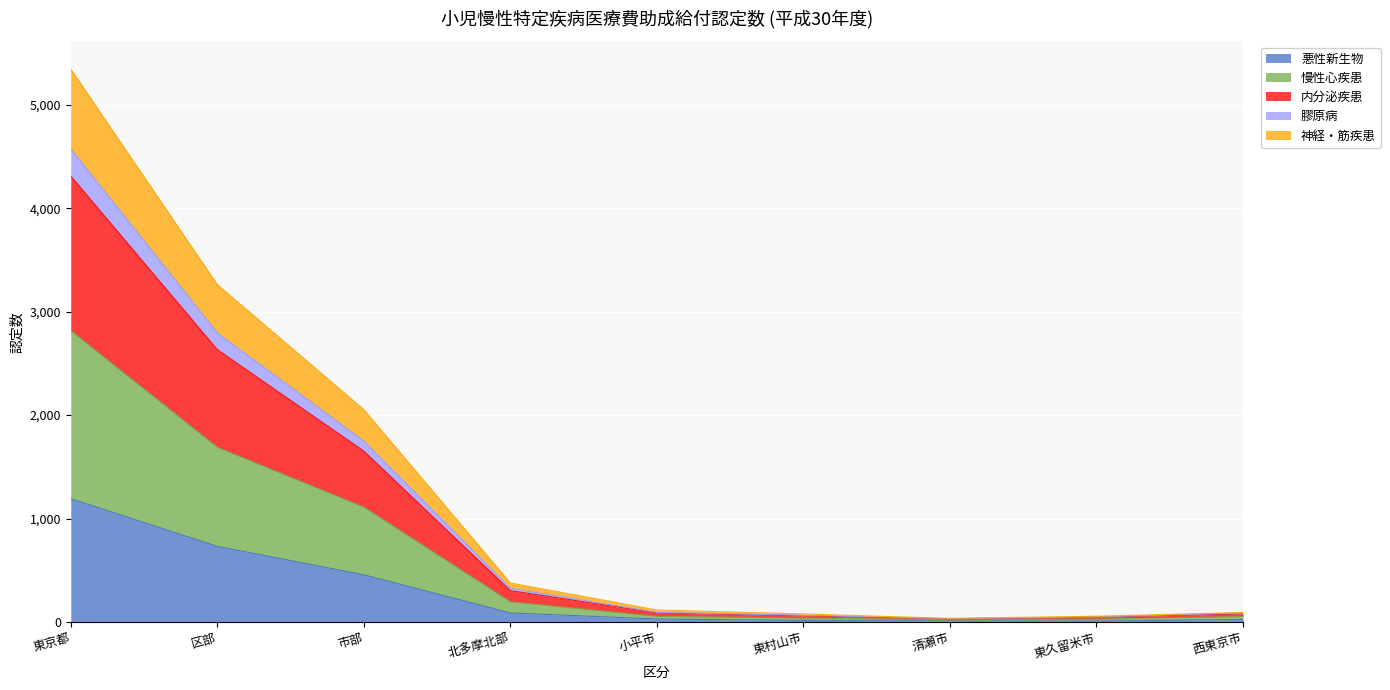

At which category does 神経・筋疾患 reach its first local valley?

清瀬市